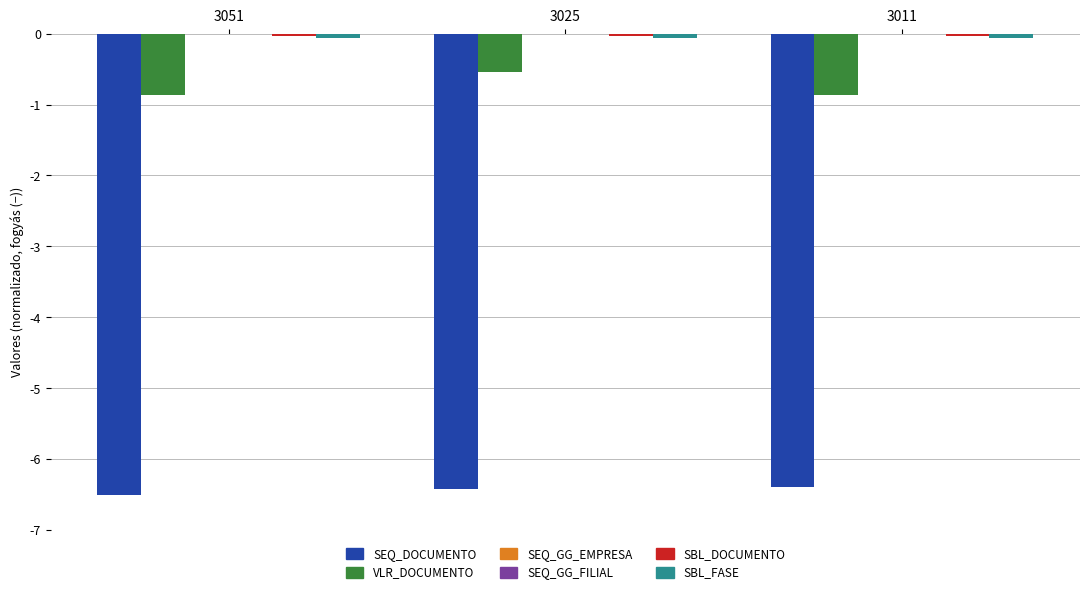

What is the highest value of the SEQ_DOCUMENTO series?

-6.4